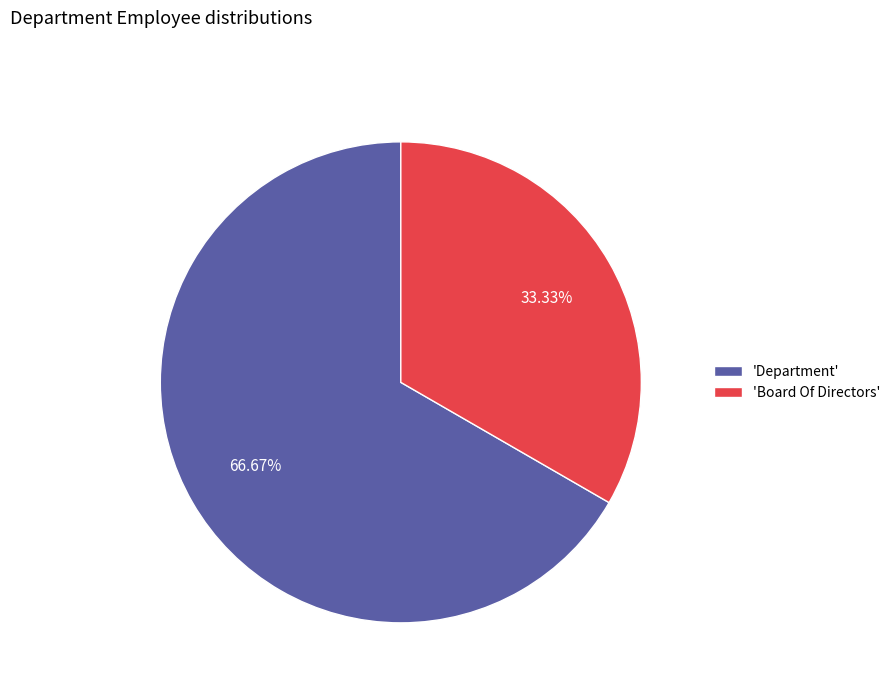

Does 'Department' represent more than half of the total?

Yes